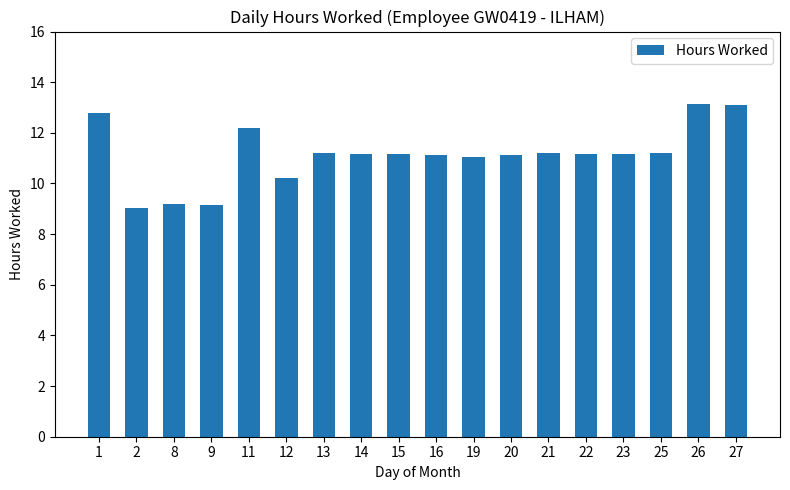

Which has a higher value, 16 or 26?

26